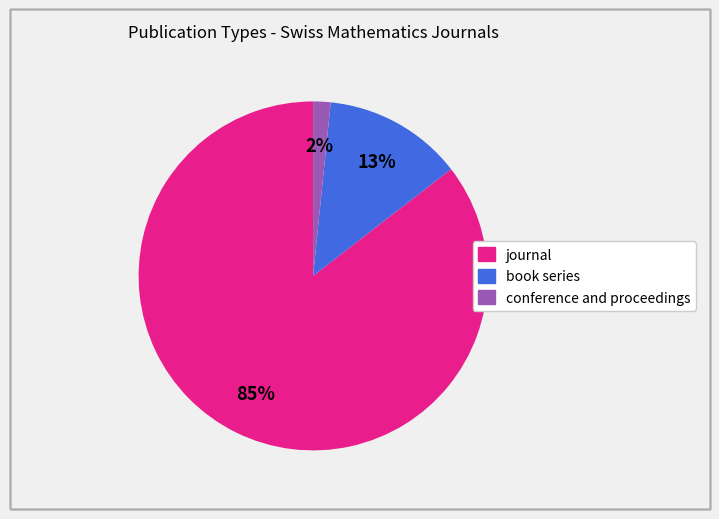

To the nearest percent, what portion does book series represent?

13%